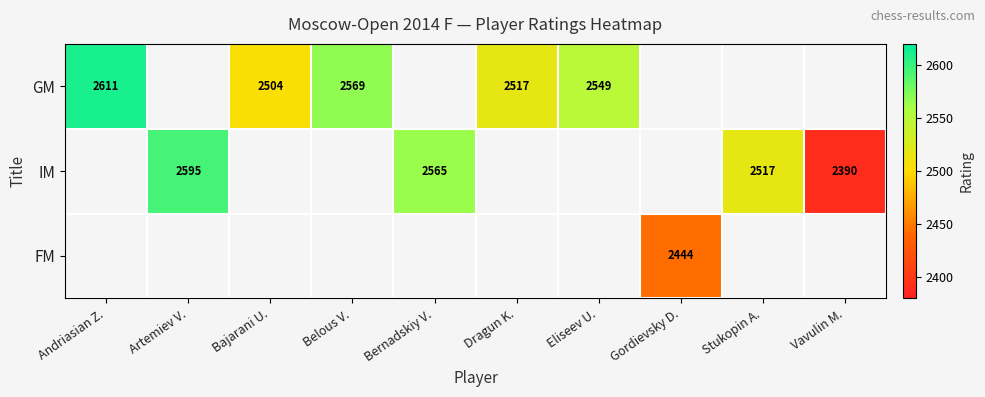

The value of IM at Vavulin M. is 3198. True or false?

False